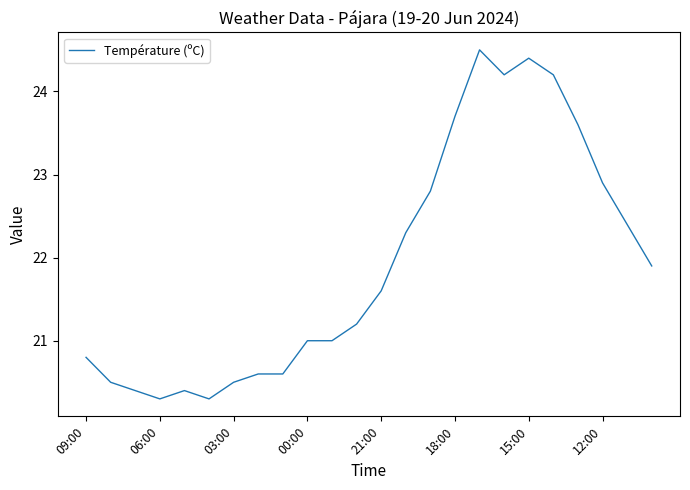

What is the greatest value displayed?

24.5